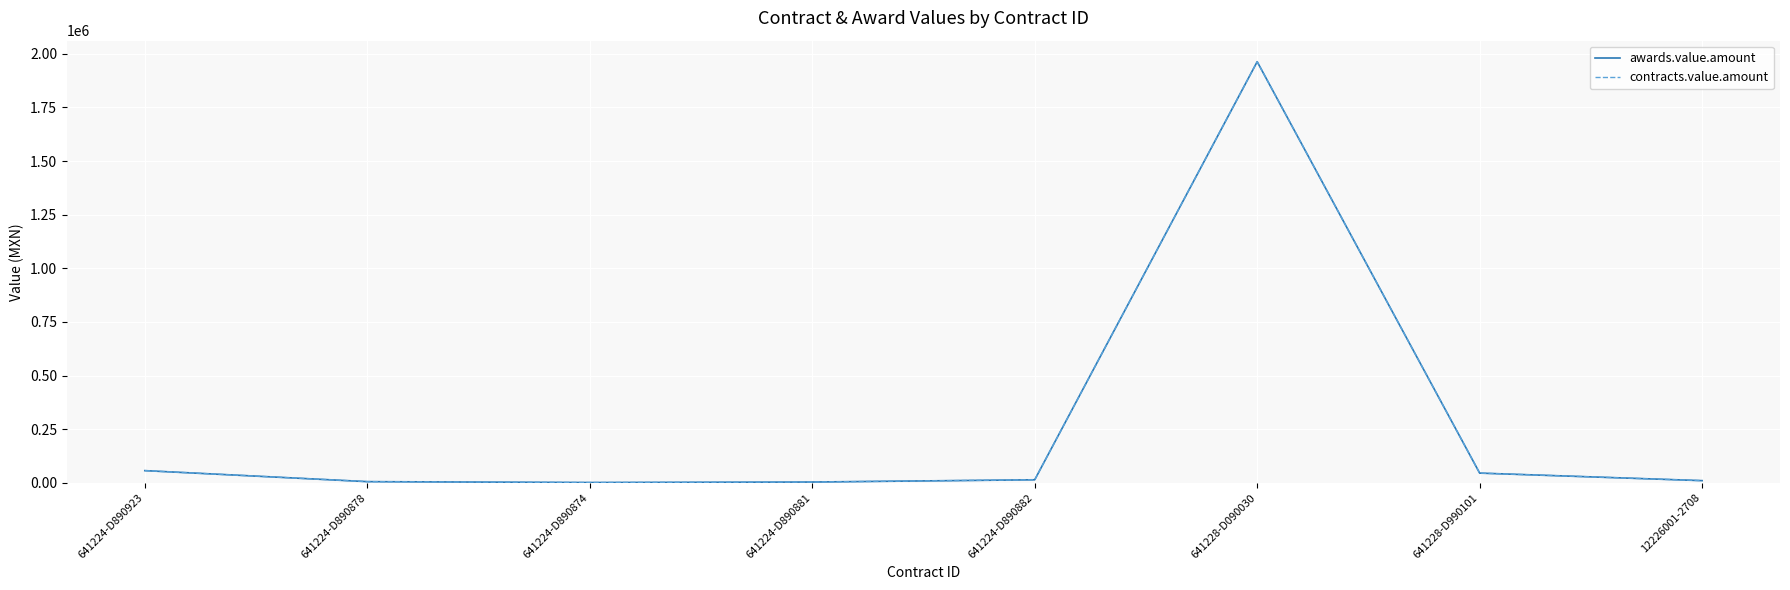

Is this an area chart (filled region under the line)?

No